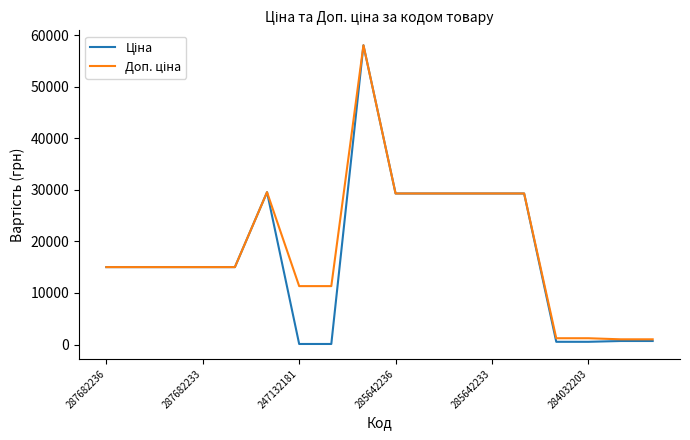

What is the maximum value shown in the chart?

58037.0